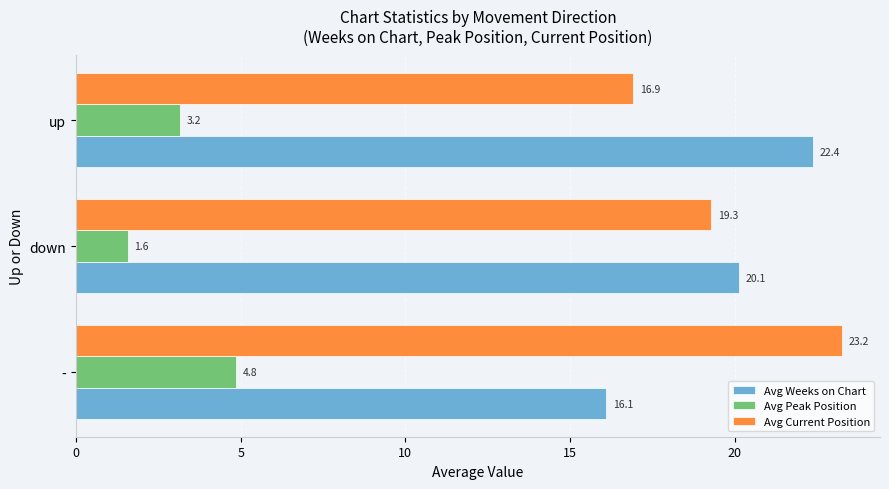

How many data points does each series have?

3